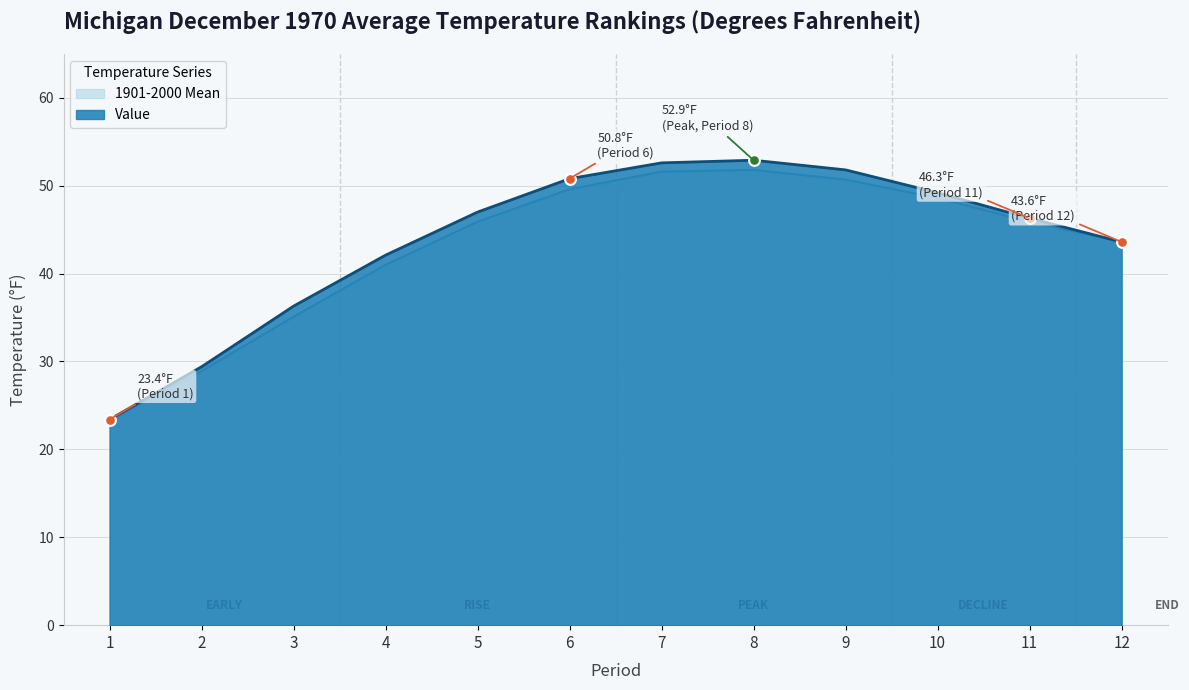

Is the value of Value at 12 greater than the value of 1901-2000 Mean at 11?

No